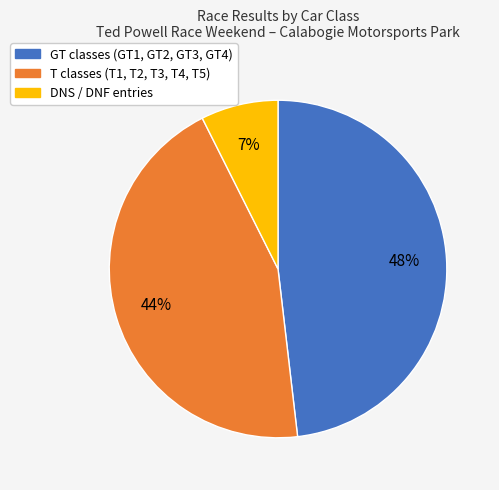

Is there a majority slice in this chart?

No